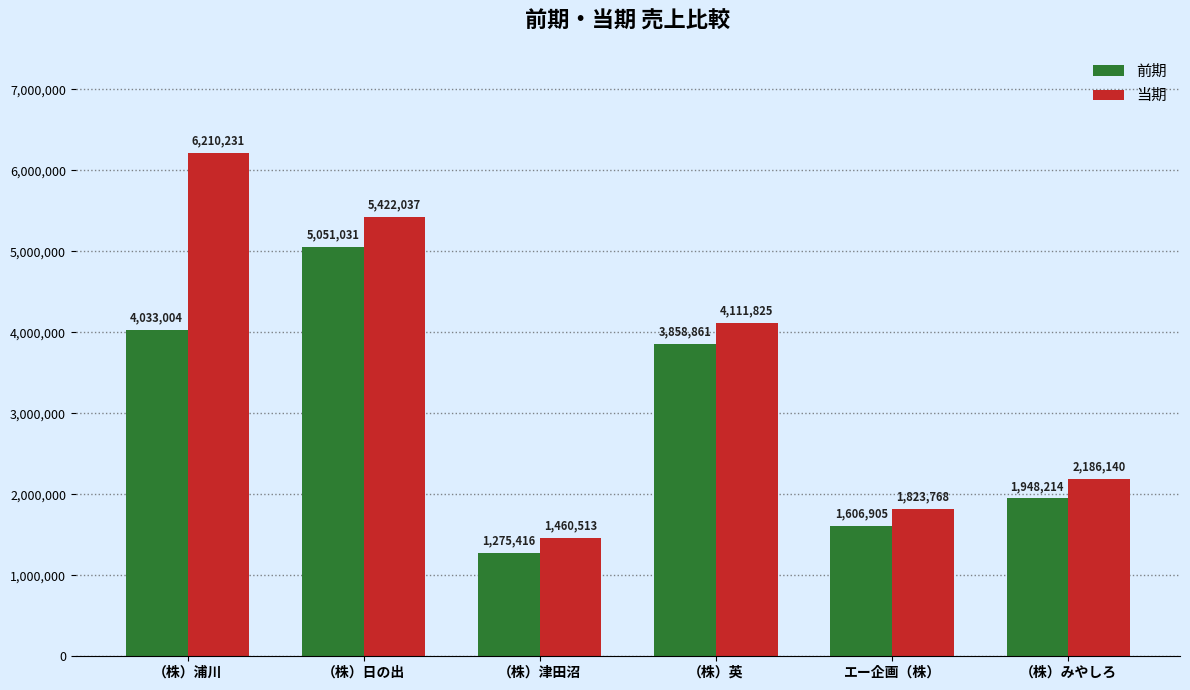

The value of 当期 at （株）英 is 4111825. True or false?

True